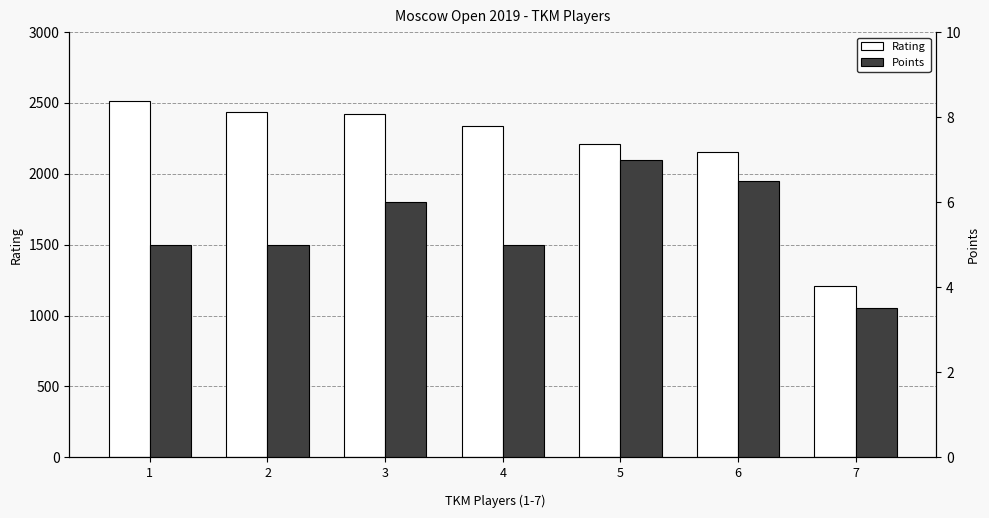

Which series has the largest total across all categories?

Rating